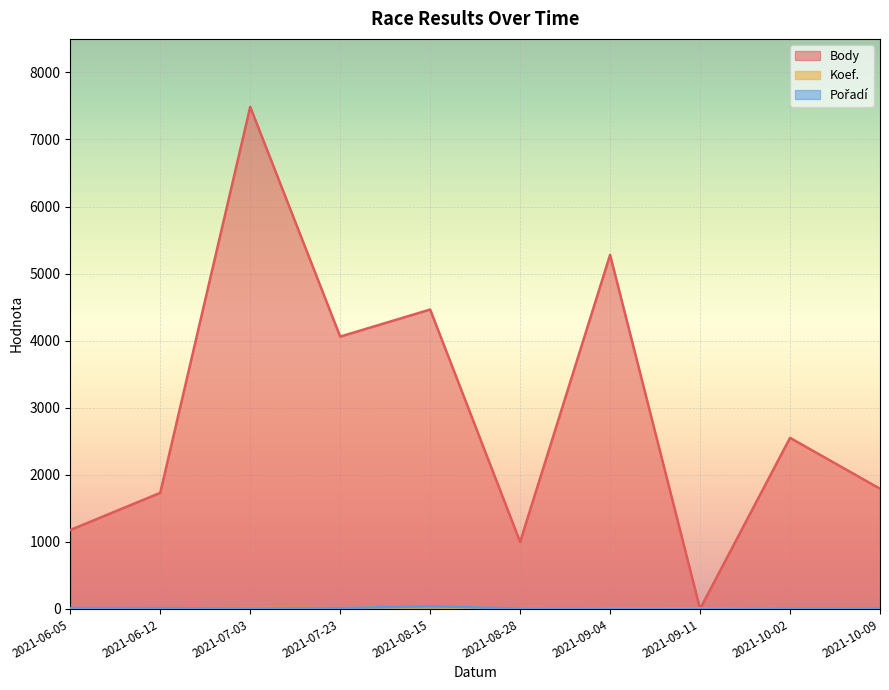

What is the difference between the Koef. values at 2021-06-05 and 2021-08-28?

5